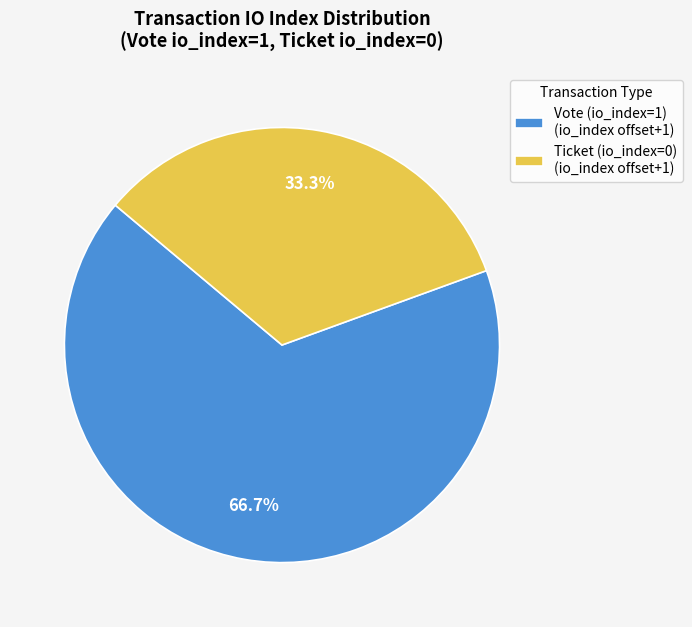

Which has a higher value, Vote (io_index=1) or Ticket (io_index=0)?

Vote (io_index=1)